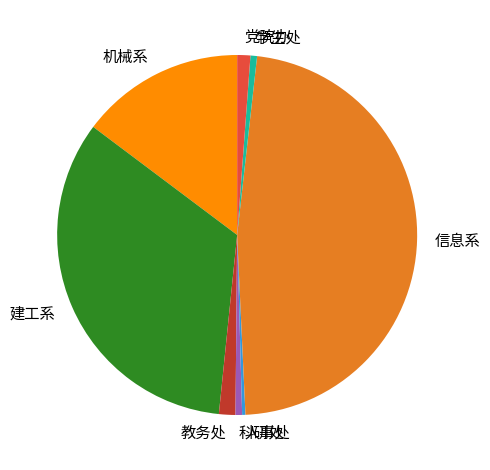

Do 党院办 and 机械系 together represent more than half of the pie?

No